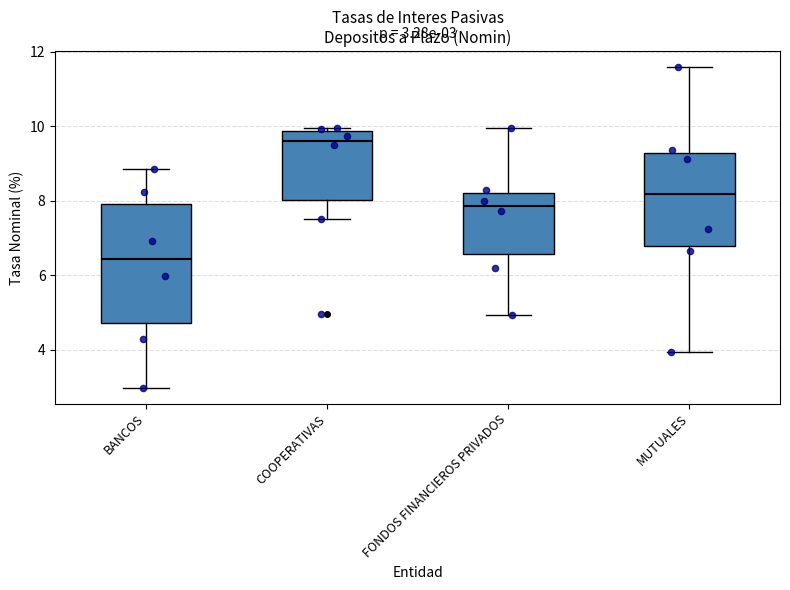

Which box is the tallest, from its lower edge to its upper edge?

BANCOS